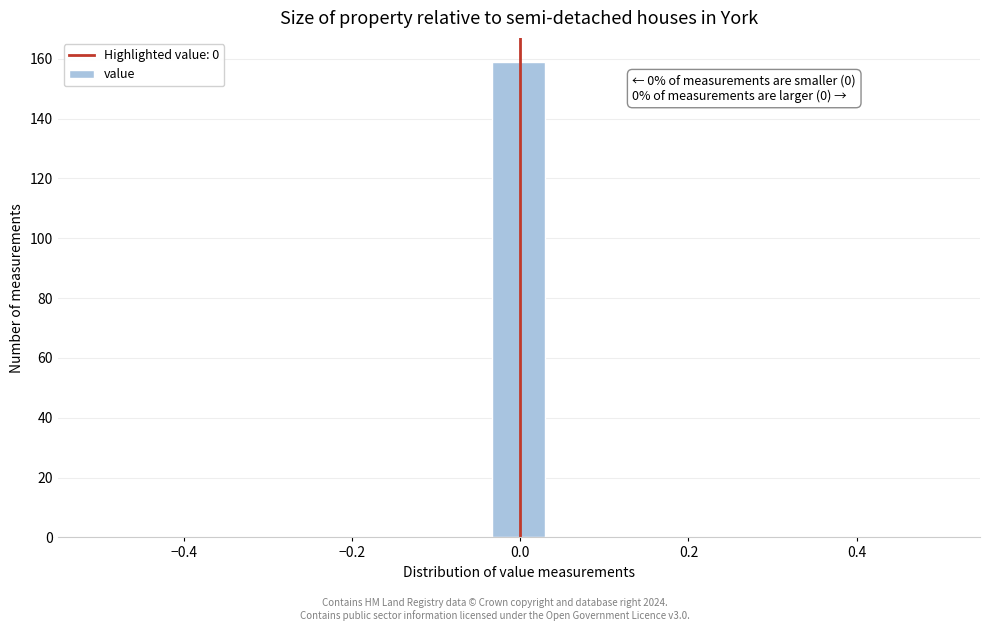

Read against the x-axis, roughly where is the centre of the tallest bar?

0.00